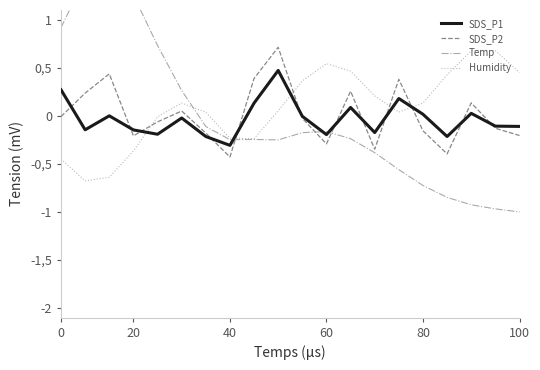

How many intersections are there between Humidity and SDS_P2?

5